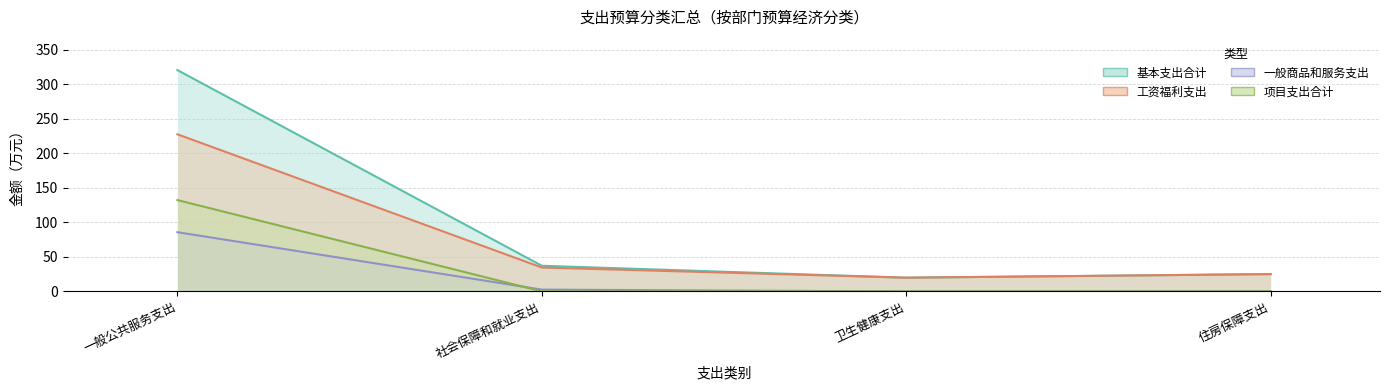

What is the label of the 4th point from the right?

一般公共服务支出